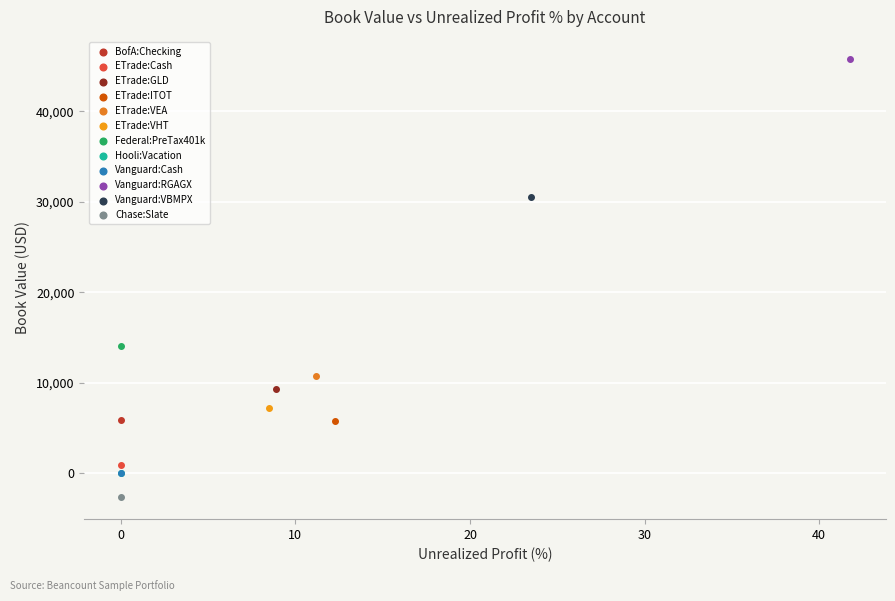

What are all the series names shown in the legend?

BofA:Checking, ETrade:Cash, ETrade:GLD, ETrade:ITOT, ETrade:VEA, ETrade:VHT, Federal:PreTax401k, Hooli:Vacation, Vanguard:Cash, Vanguard:RGAGX, Vanguard:VBMPX, Chase:Slate